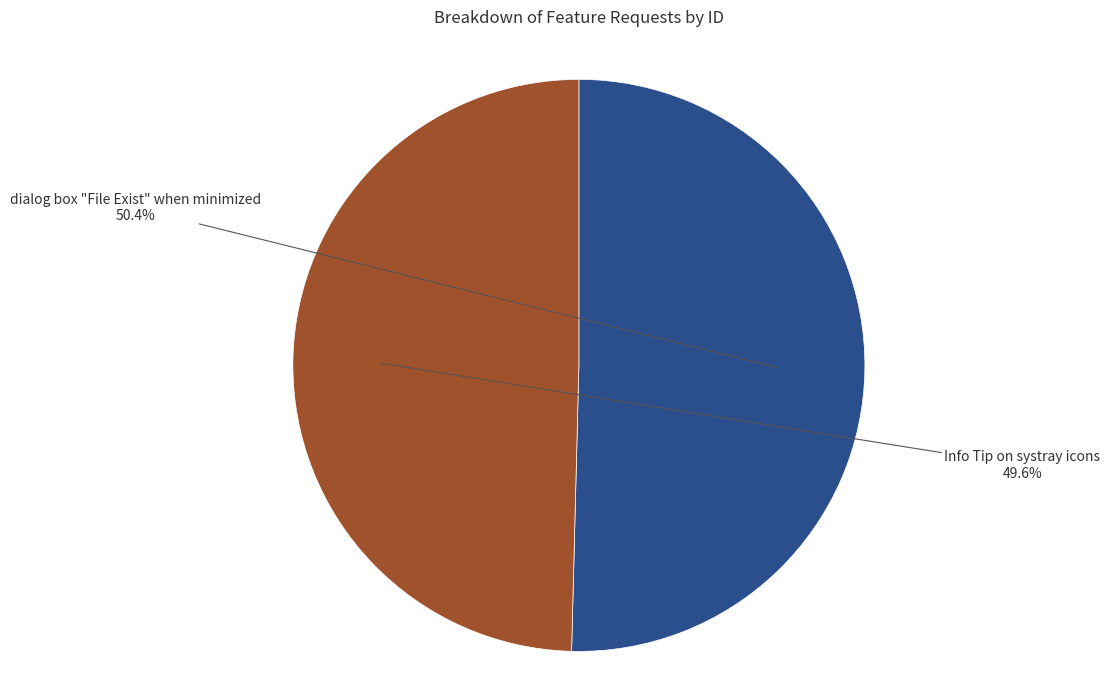

Is there any slice that represents more than half of the pie?

Yes